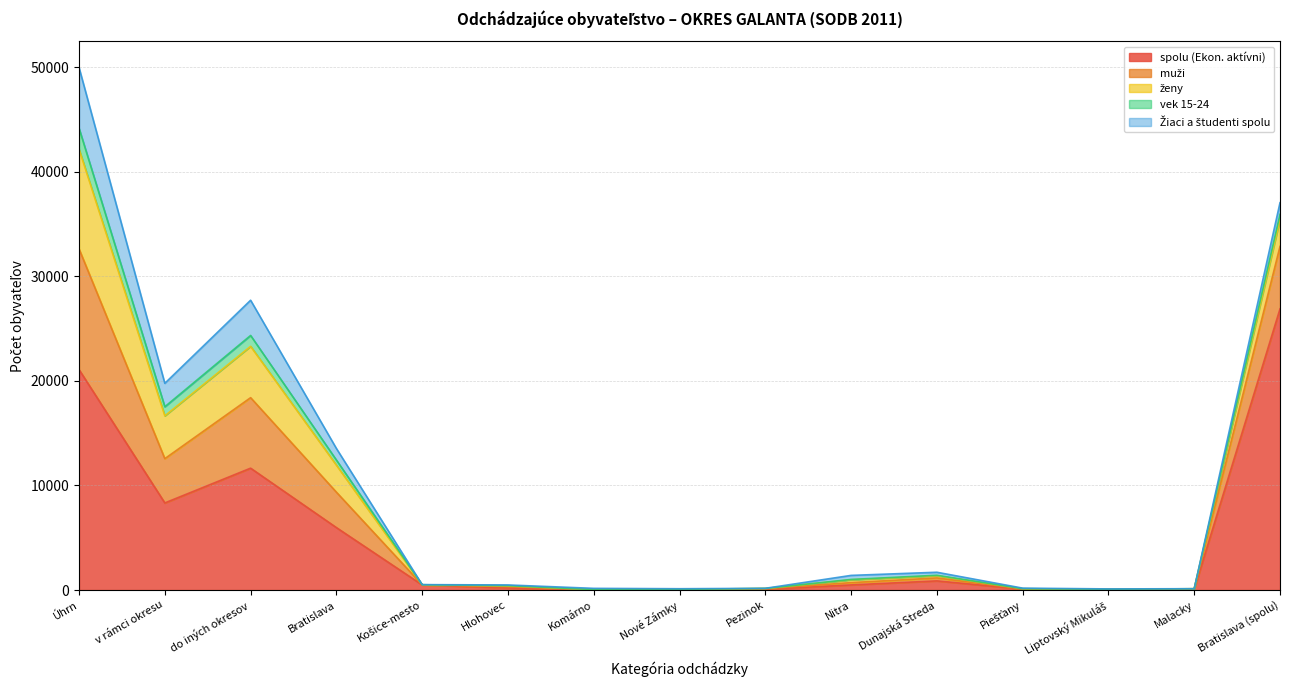

Where is the first local maximum for vek 15-24?

do iných okresov